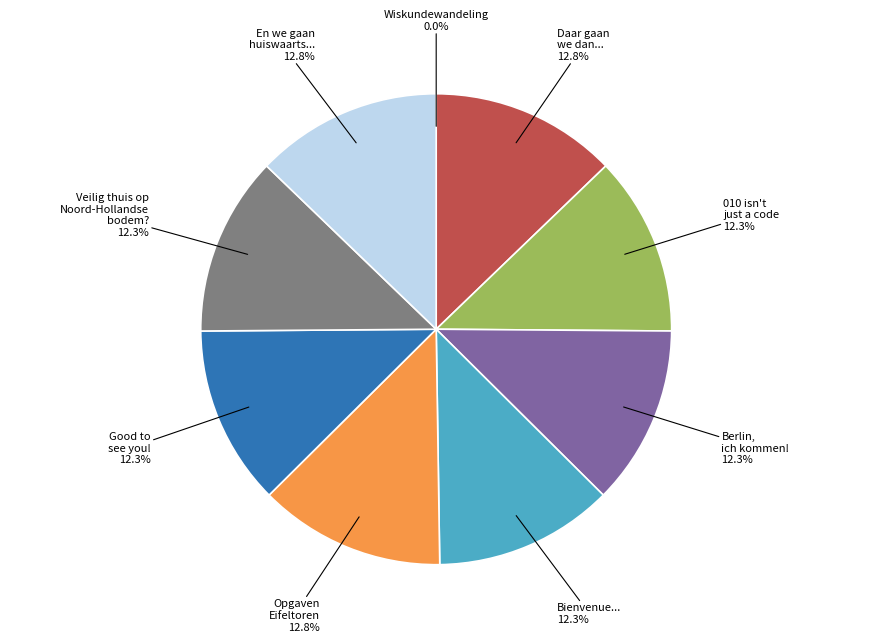

Count the number of slices in the pie.

9